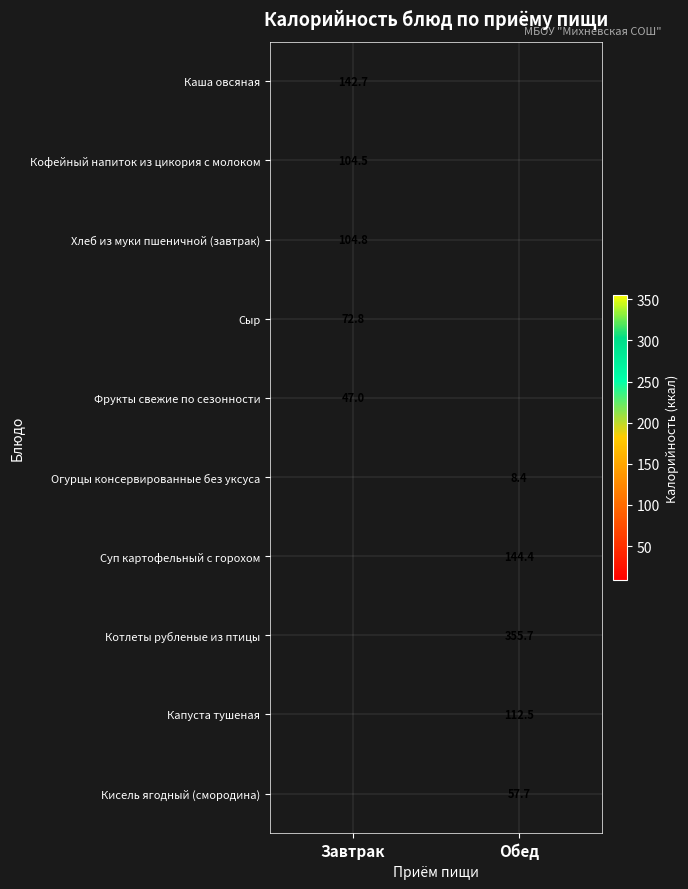

Read the Котлеты рубленые из птицы value at Обед.

355.7